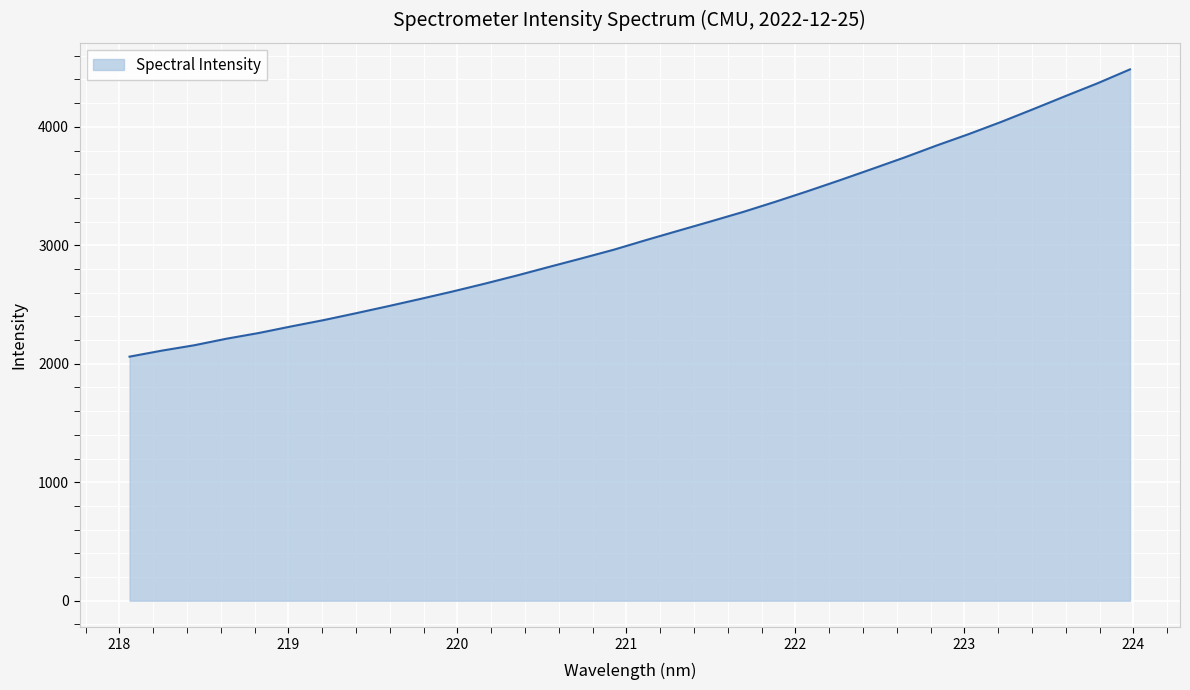

What is the difference between the maximum and minimum values?

2424.9